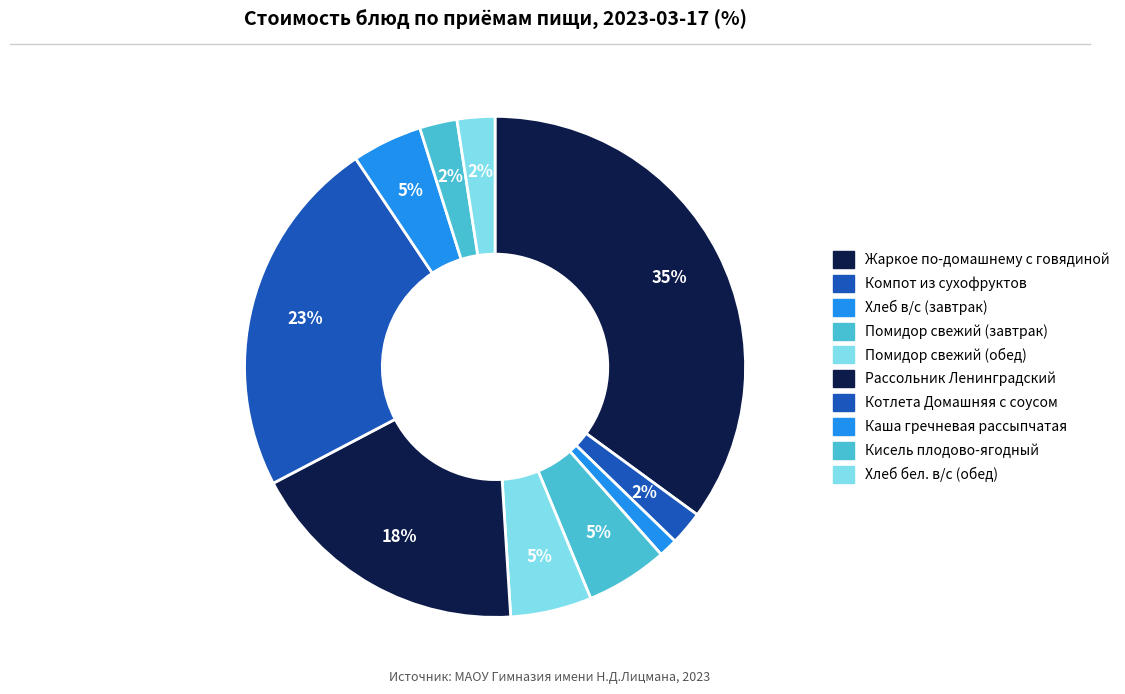

Is the sum of Рассольник Ленинградский and Компот из сухофруктов greater than half?

No